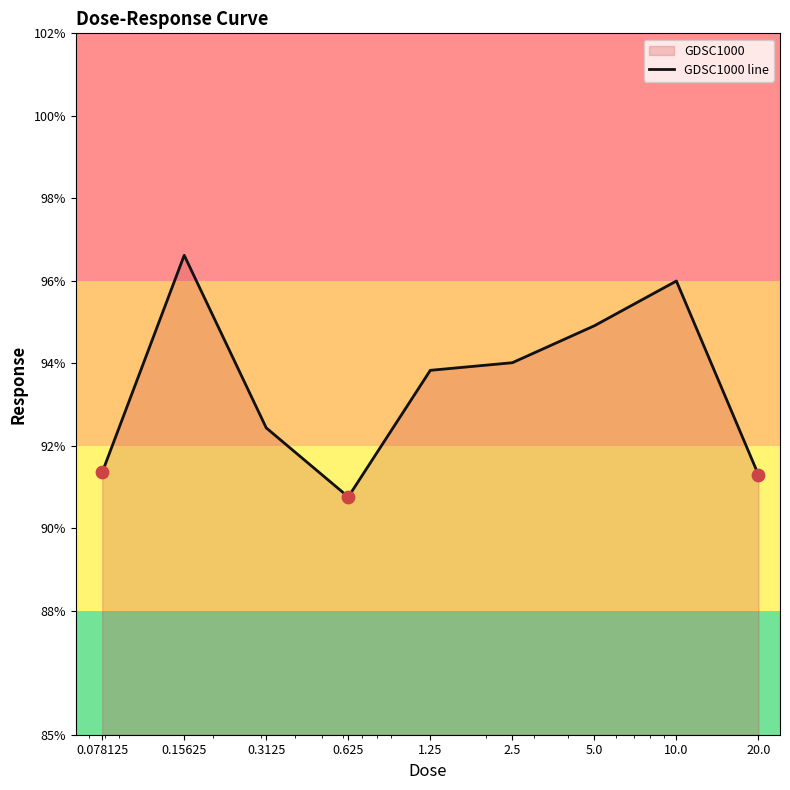

Between 1.25 and 10.0, which is larger?

10.0